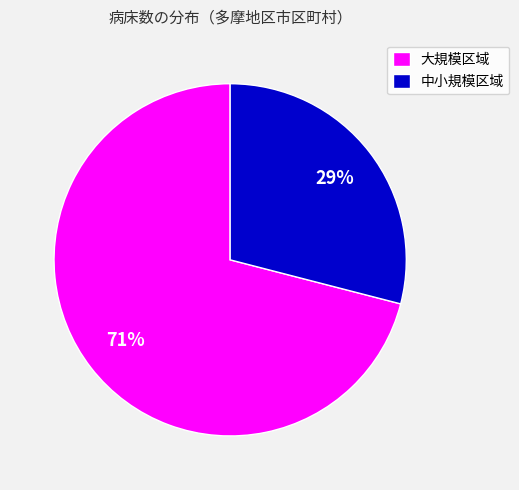

Count the number of slices in the pie.

2